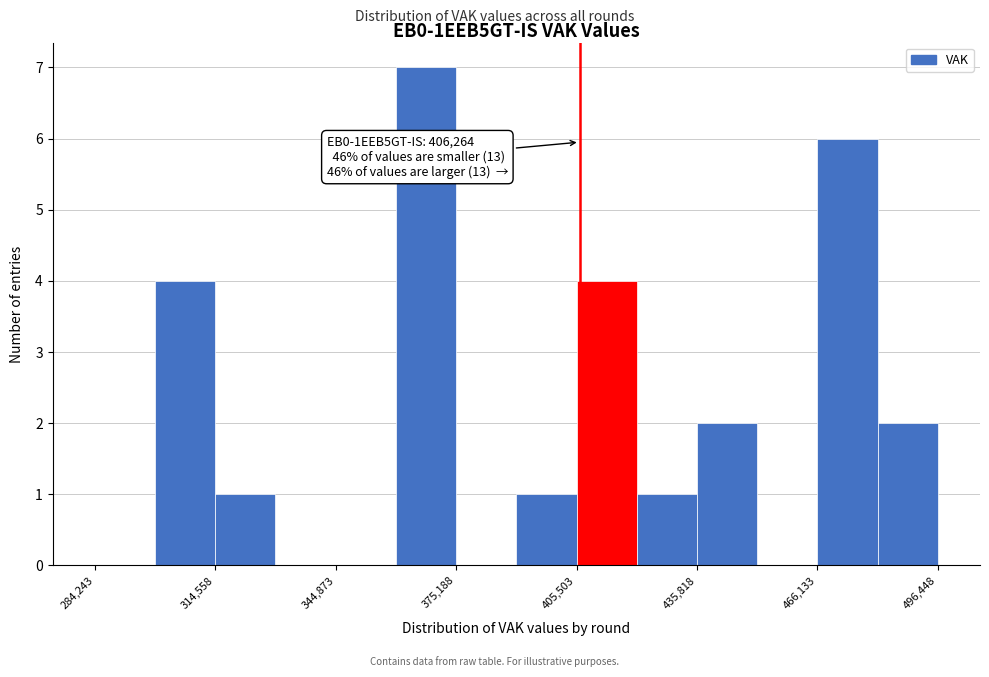

Read against the x-axis, roughly where is the centre of the tallest bar?

370000